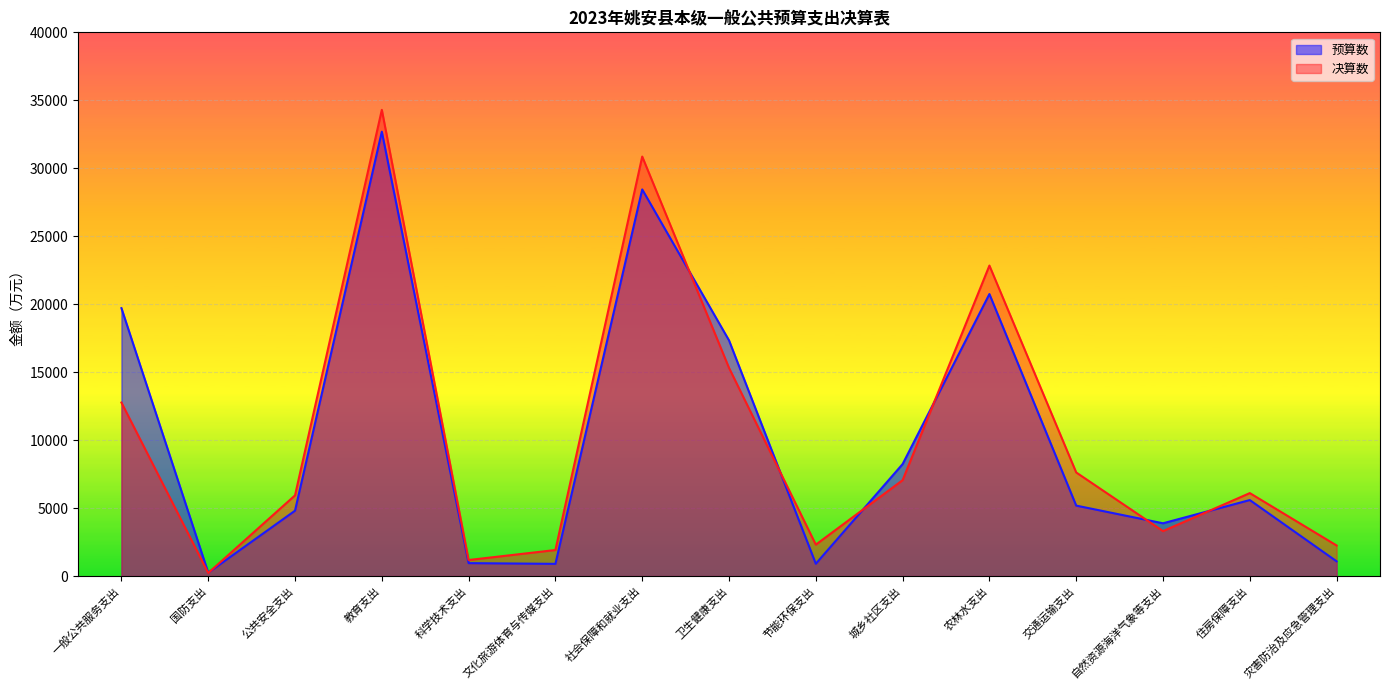

What is the difference between the maximum and minimum values in the 决算数 series?

34071